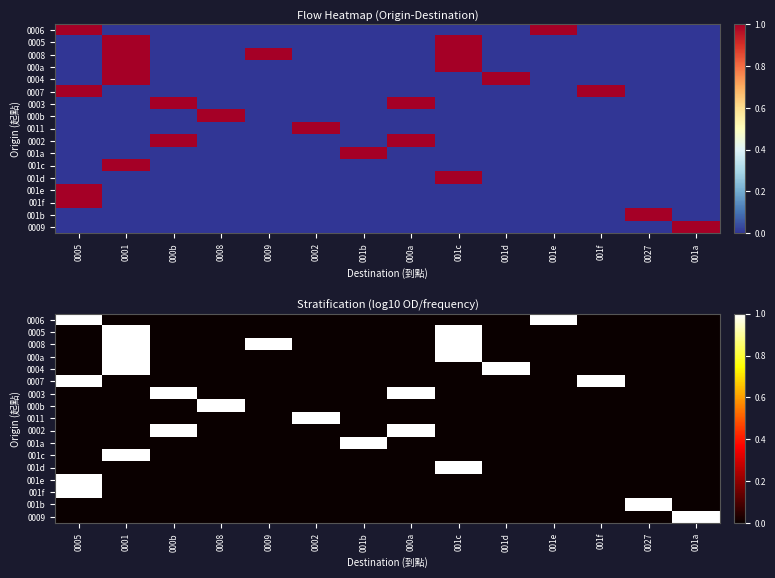

The value of 0011 at 001b is -1. True or false?

False